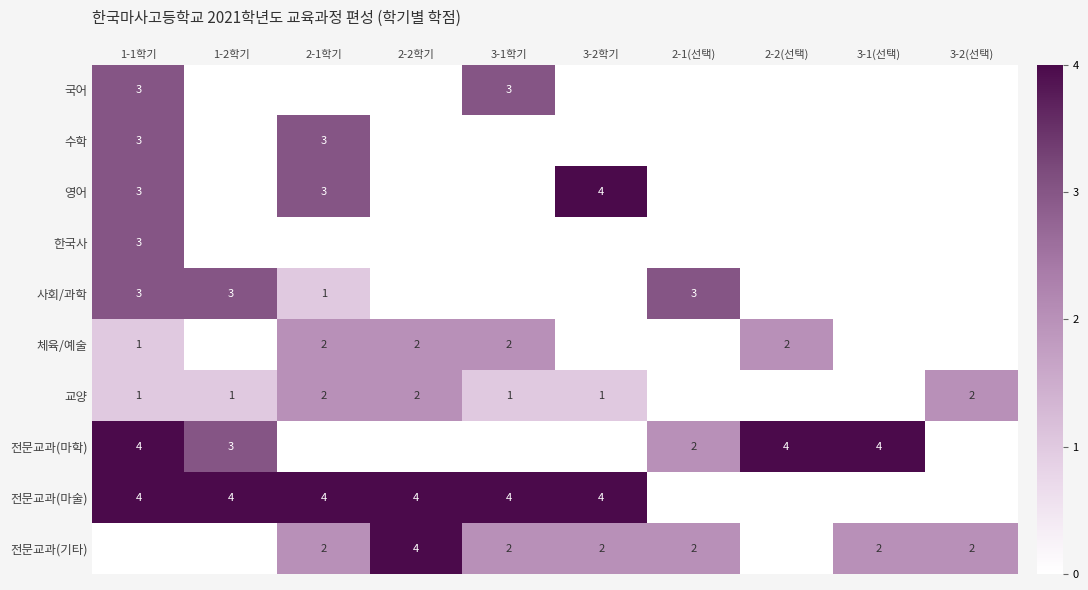

The value of 전문교과(기타) at 3-1(선택) is 2. True or false?

True